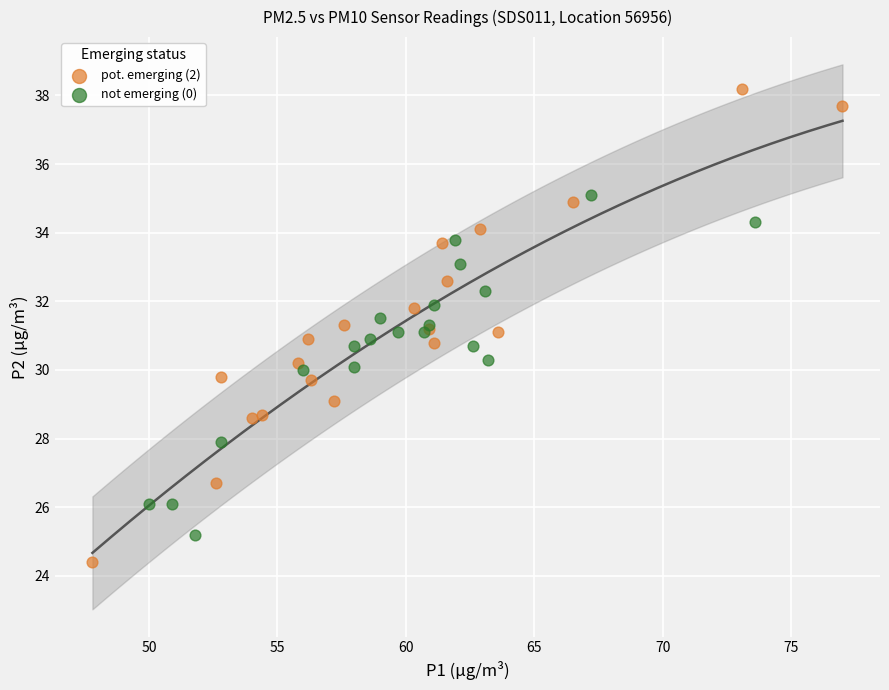

Which series has the largest Y range (max minus min)?

pot. emerging (2)